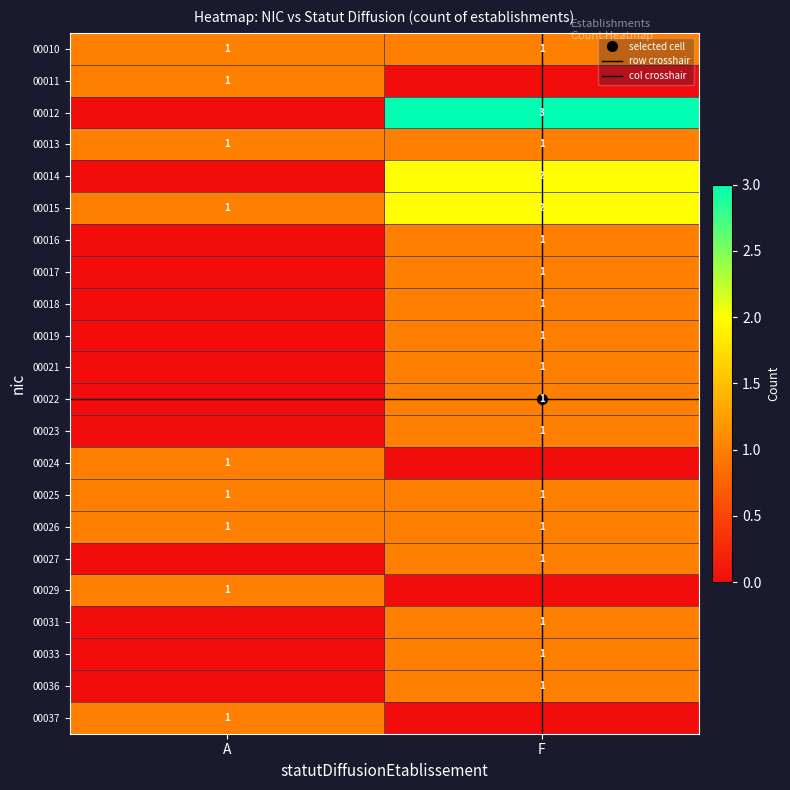

Rank the categories by 00031 value from lowest to highest.

A, F